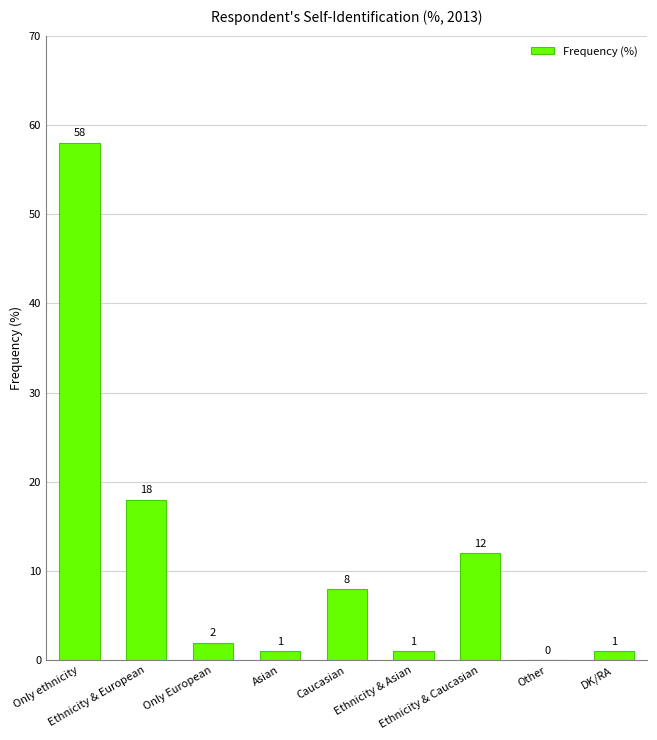

What is the sum of all values?

101